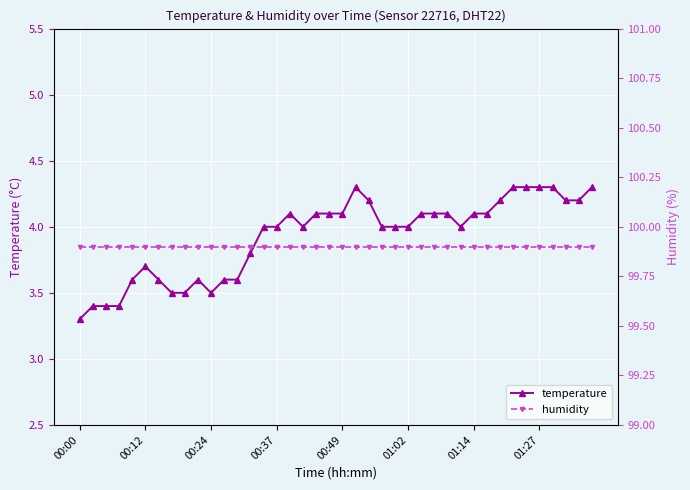

Rank the series at 12 from highest to lowest value.

humidity, temperature